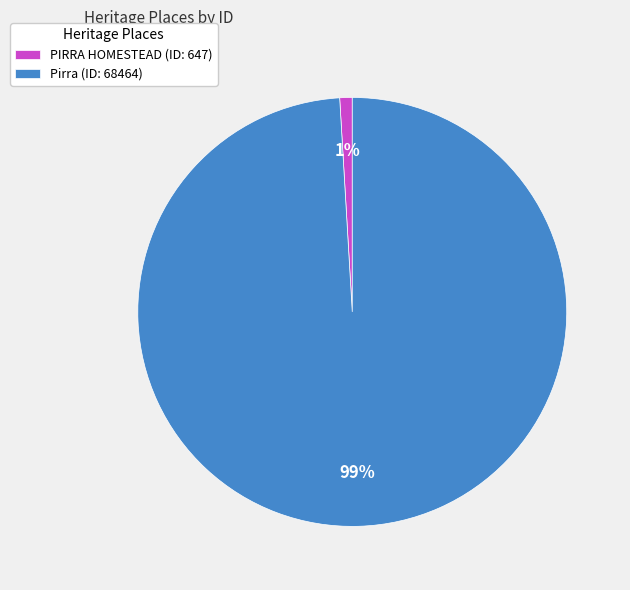

To the nearest percent, what is the difference between the largest and smallest slice percentages?

98%